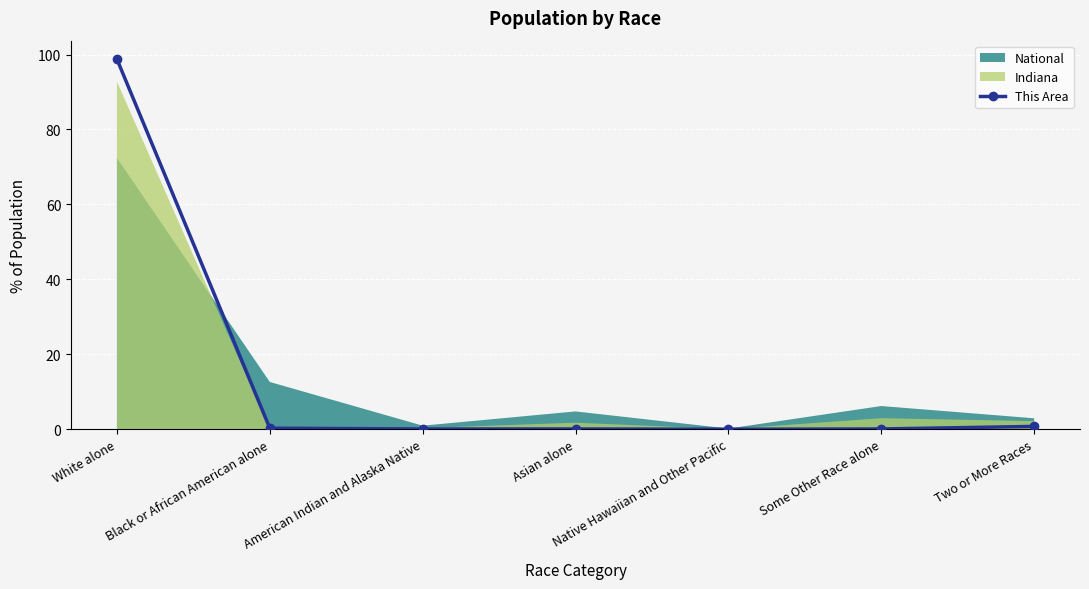

At which label is the value closest to 49?

Two or More Races